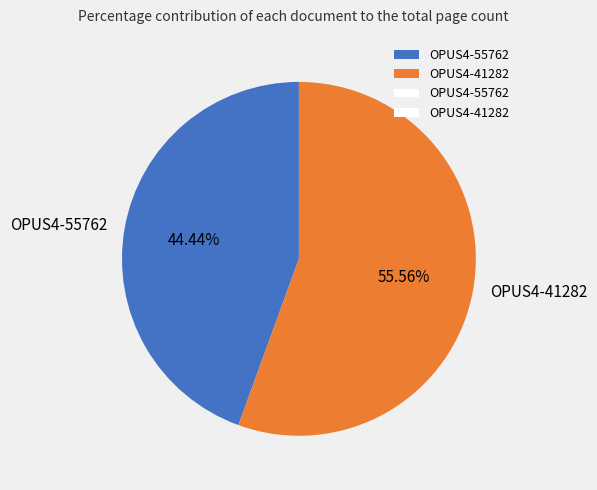

To the nearest percent, what is the difference between the largest and smallest slice percentages?

11%